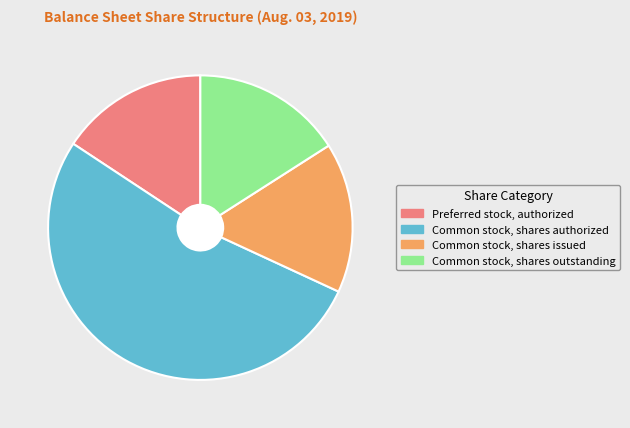

What is the largest slice in the pie chart?

Common stock, shares authorized